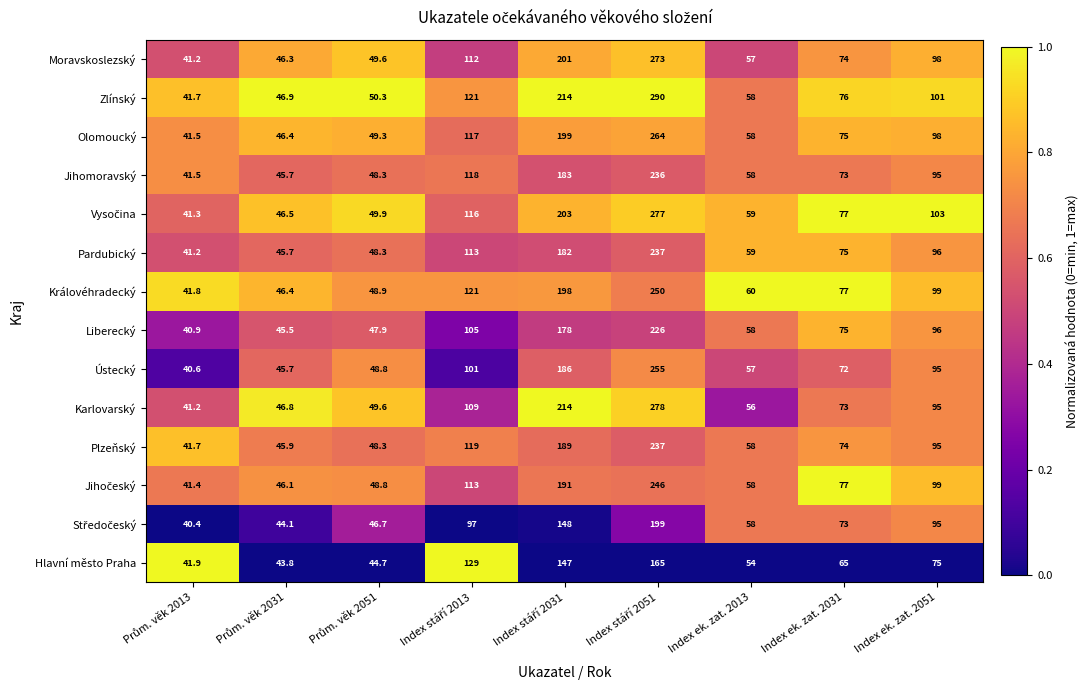

Which series has the largest total across all categories?

Zlínský